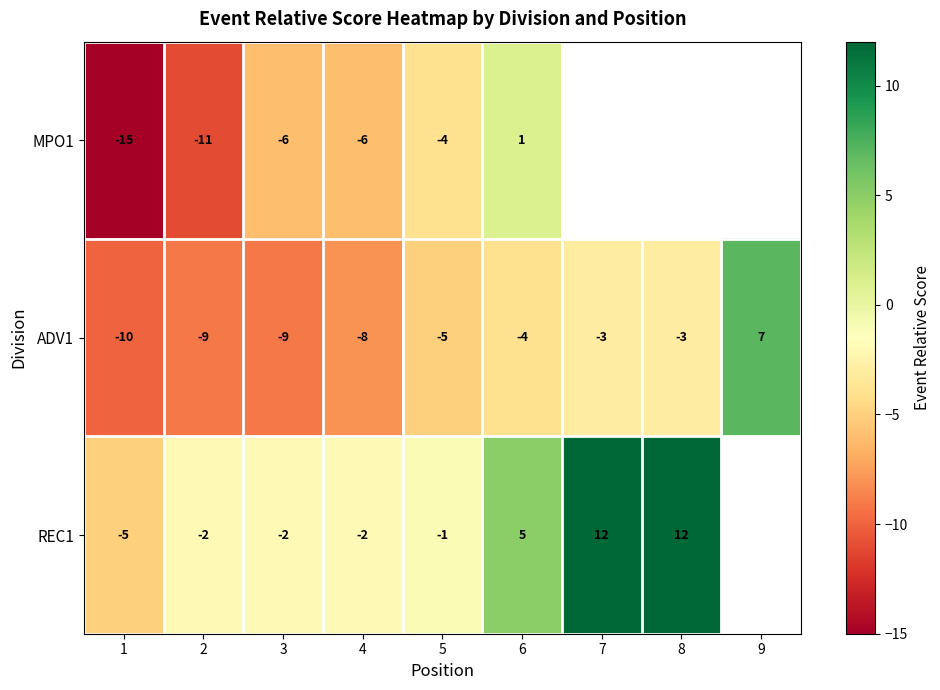

What is the sum of the ADV1 values at 4 and 8?

-11